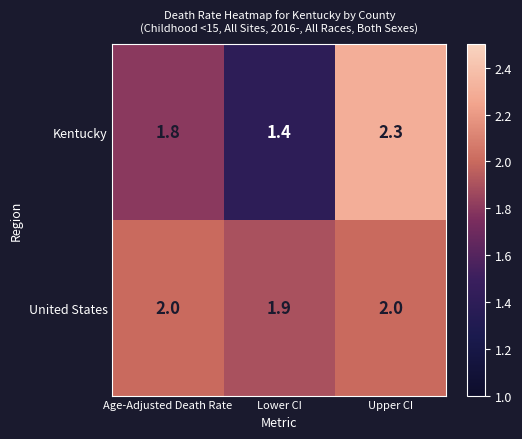

At Lower CI, list the series in order from smallest to largest.

Kentucky, United States